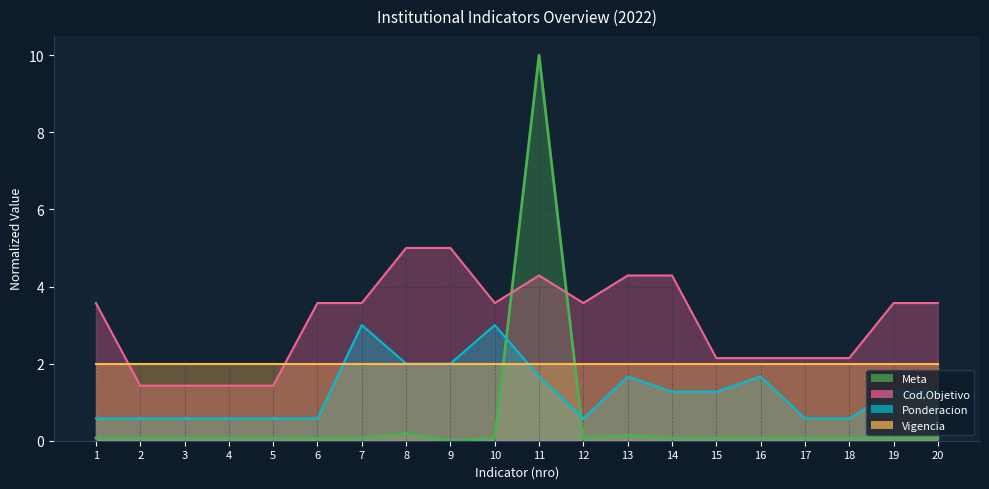

True or false: Meta has a value of 0.1 at 3.

True